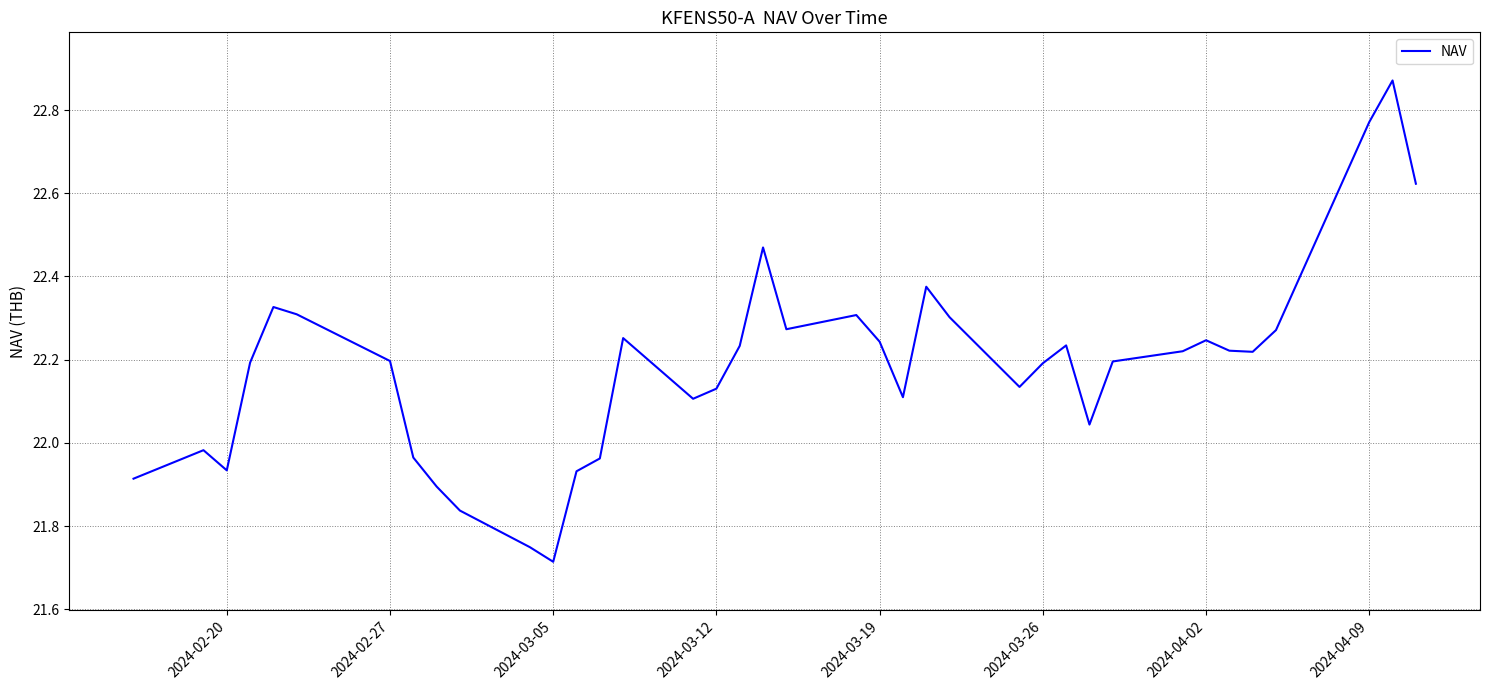

What is the difference between the maximum and minimum values?

1.2